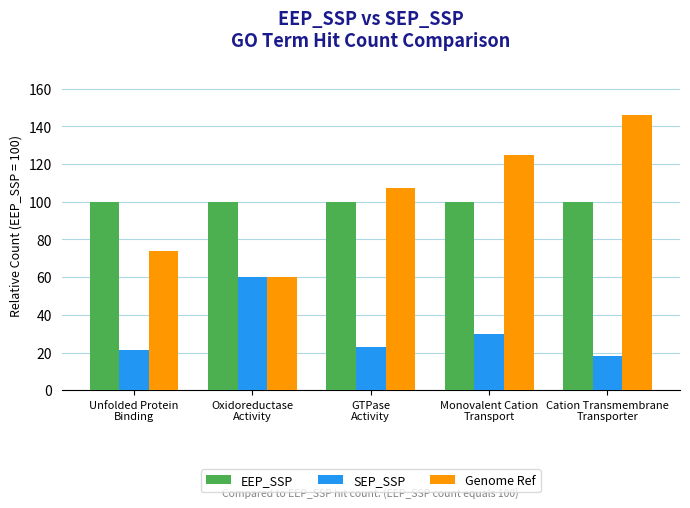

How many groups of bars are there?

5